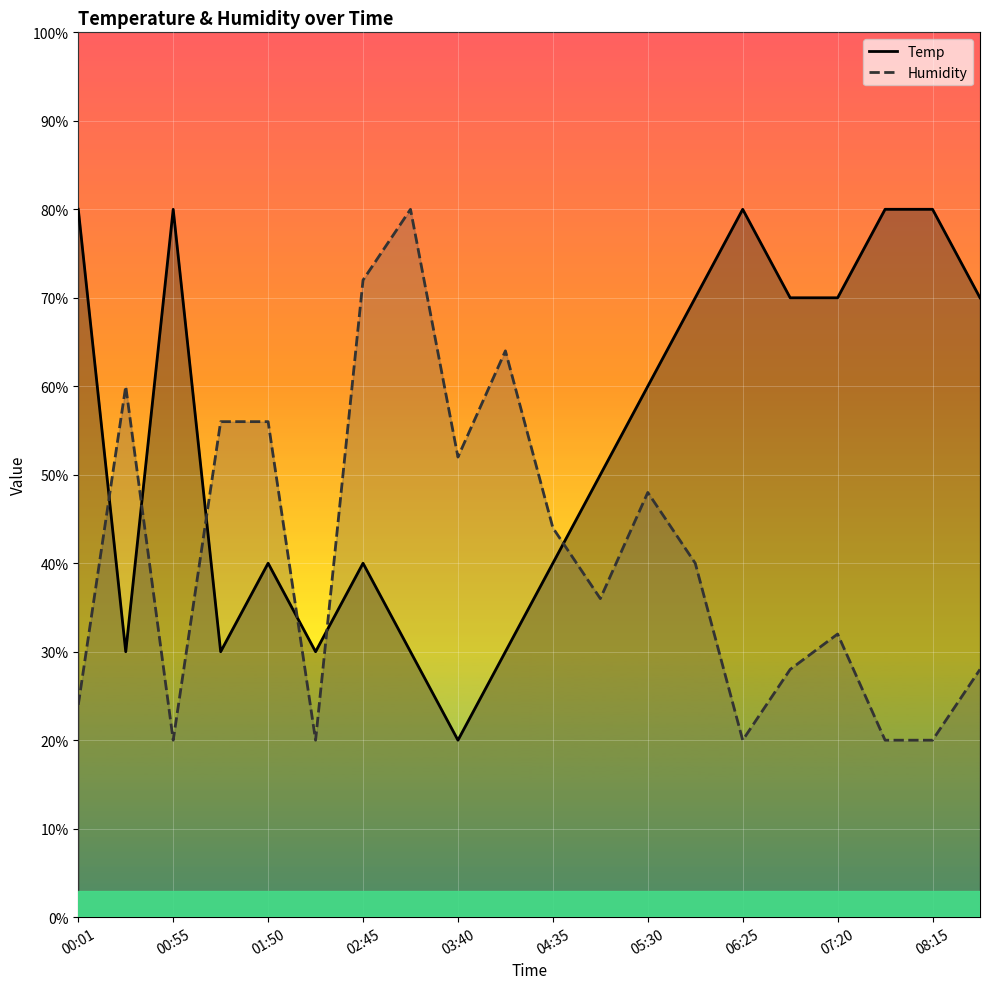

Reading left to right, list all the values displayed in this chart.

Temp: 80.0	30.0	80.0	30.0	40.0	30.0	40.0	30.0	20.0	30.0	40.0	50.0	60.0	70.0	80.0	70.0	70.0	80.0	80.0	70.0
Humidity: 24.0	60.0	20.0	56.0	56.0	20.0	72.0	80.0	52.0	64.0	44.0	36.0	48.0	40.0	20.0	28.0	32.0	20.0	20.0	28.0